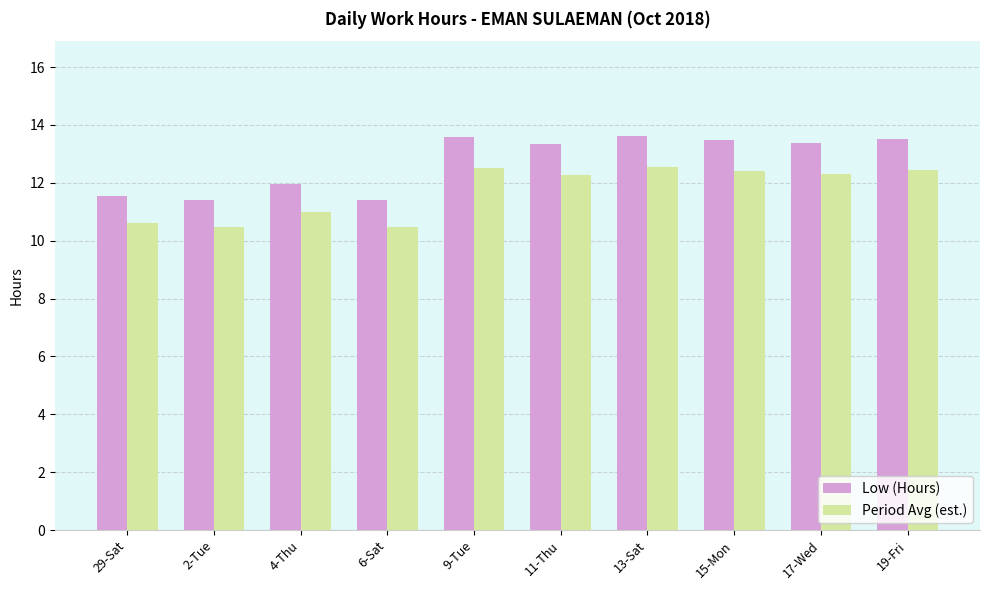

Is it true that Low (Hours) equals 11.4 at 6-Sat?

True